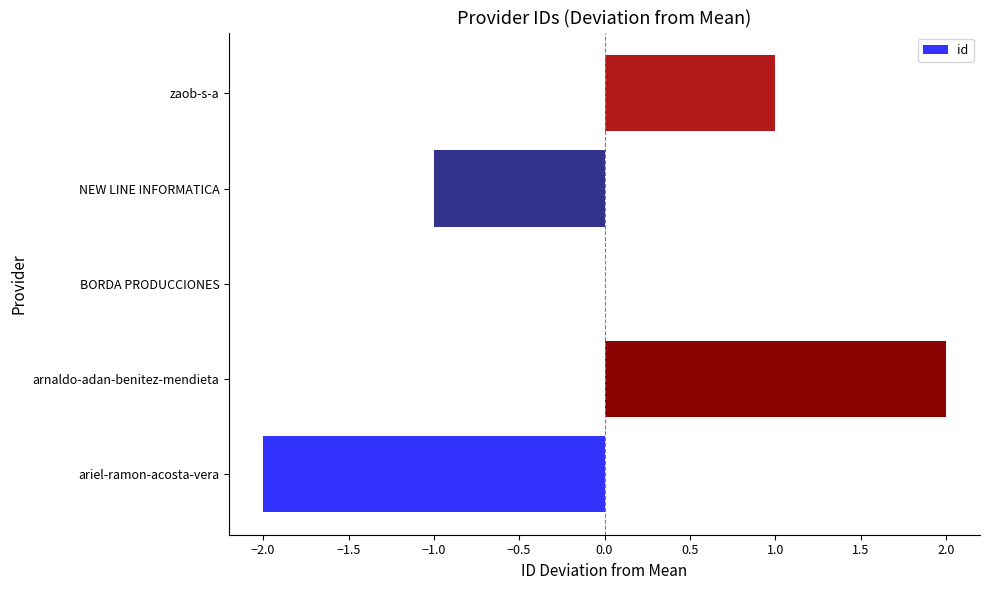

How many values are between -1 and 1?

3